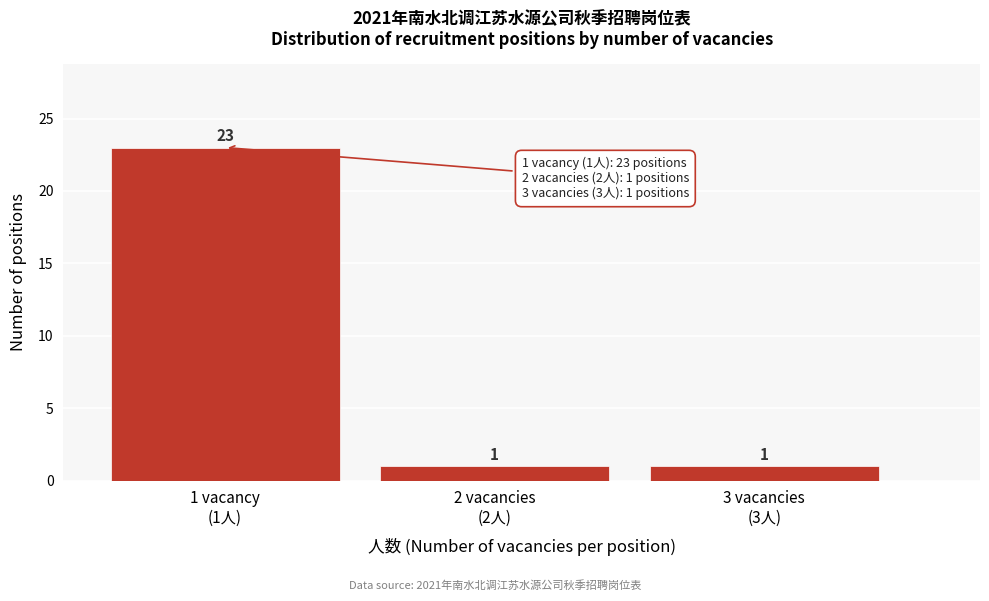

Reading left to right, list all the values displayed in this chart.

23	1	1